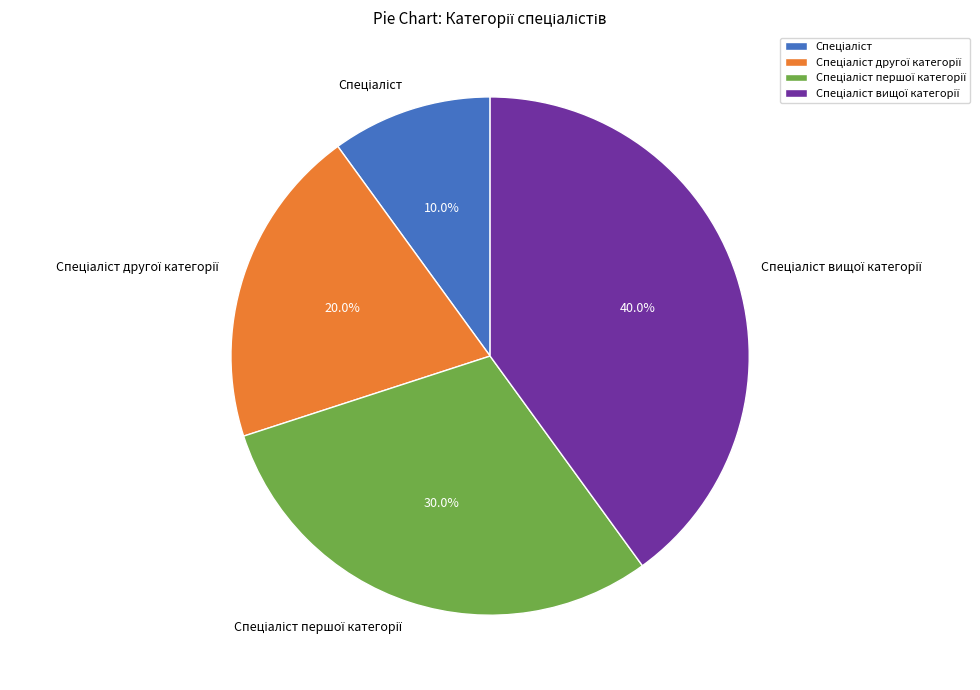

Does any single category account for the majority?

No